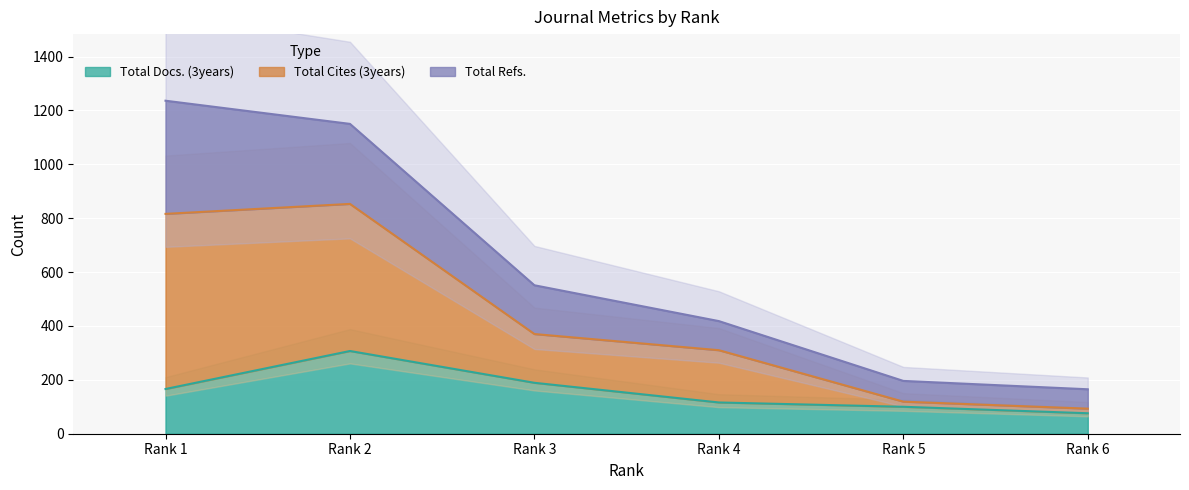

Is it true that Total Cites (3years) equals 1830 at Rank 2?

False